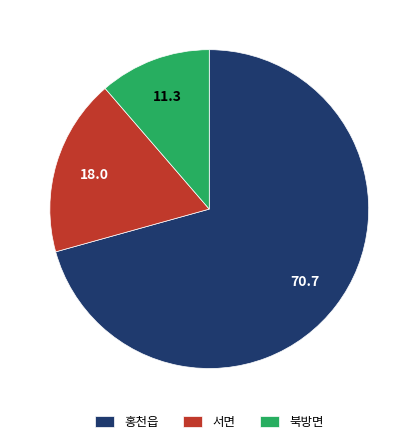

Which category has the smallest portion of the pie?

북방면